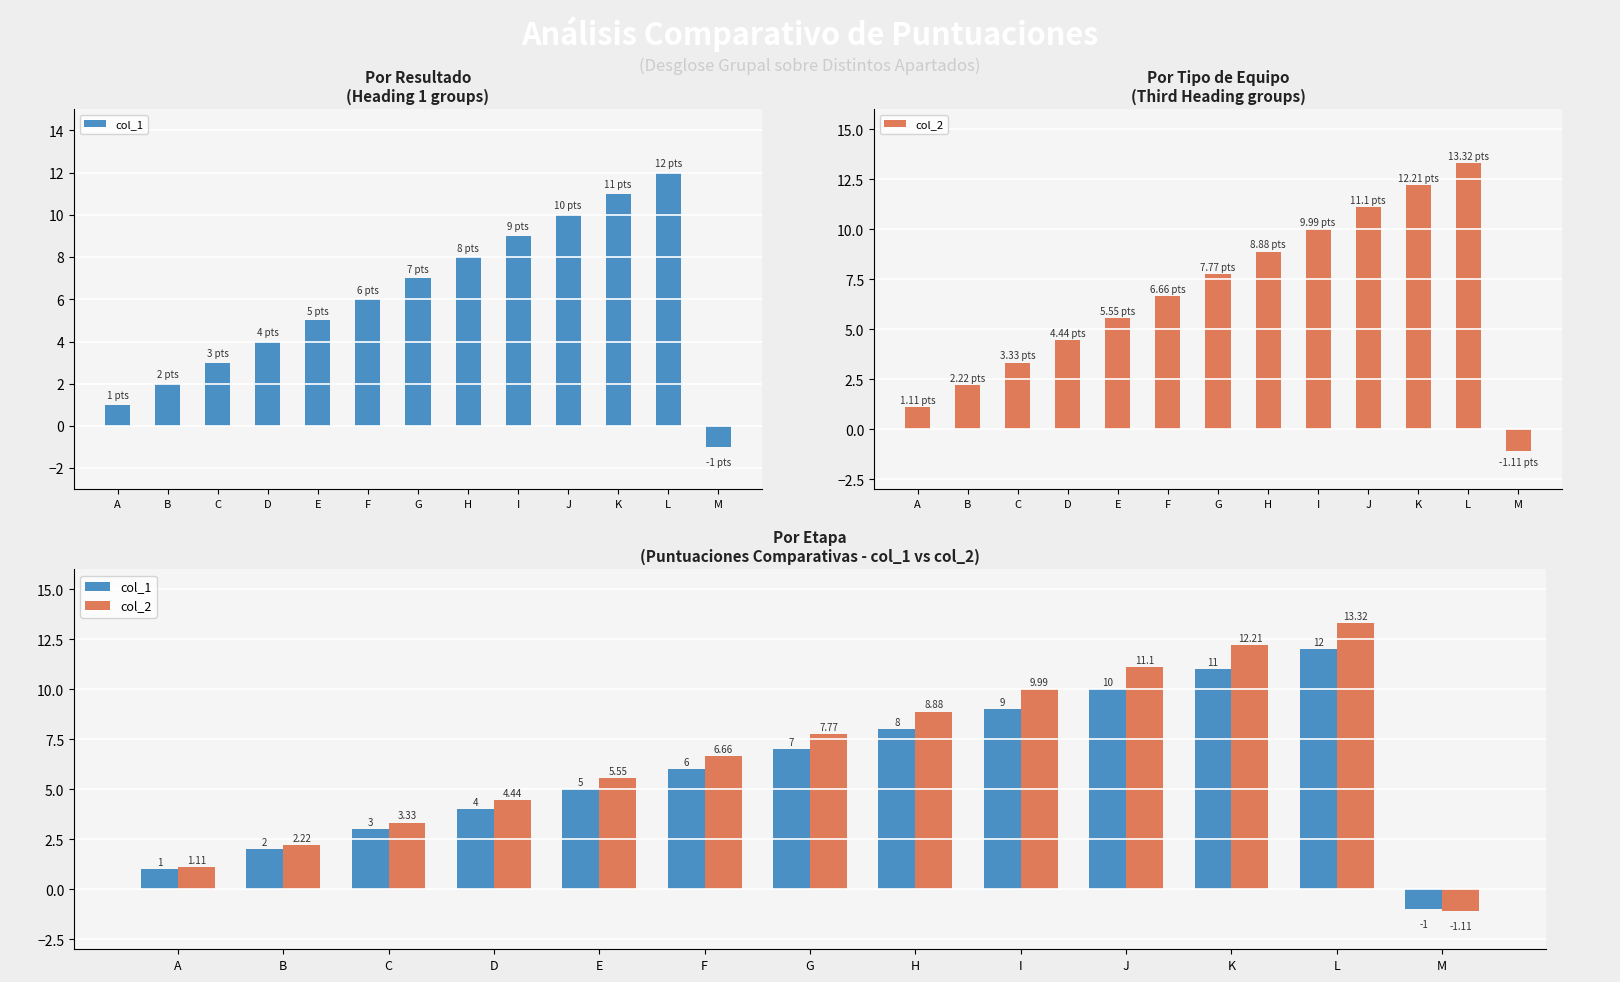

What is the sum of all col_2 values?

85.5